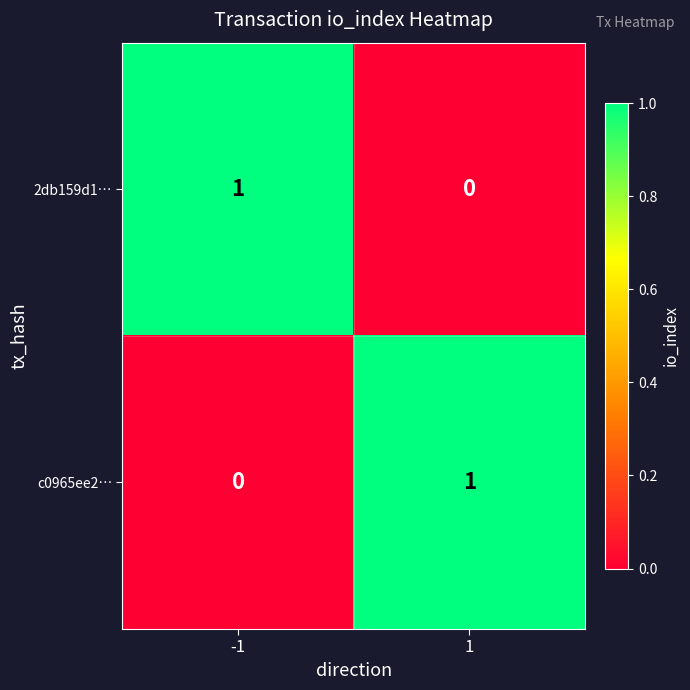

List the labels in order of 2db159d1… value, smallest first.

1, -1